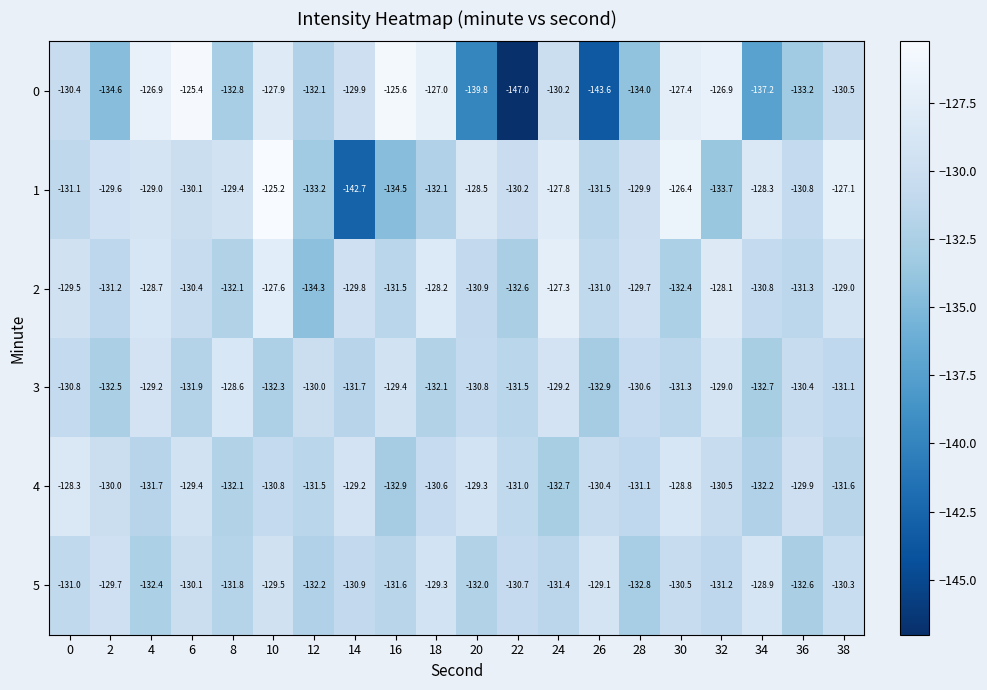

Between 0 and 16, which series saw the biggest shift?

0